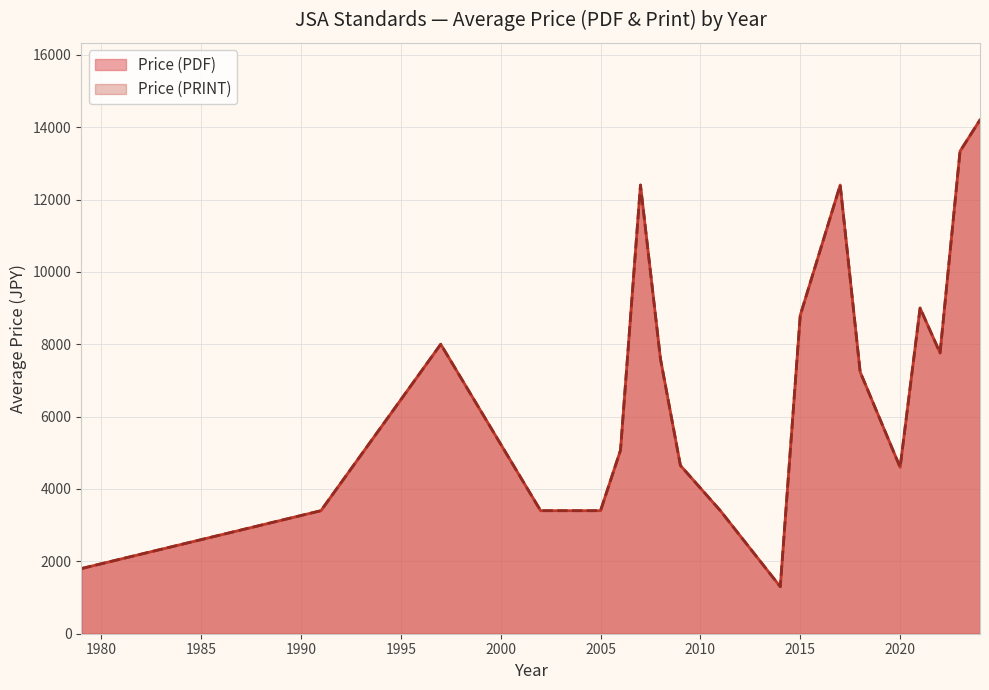

How many lines are shown in the chart?

2